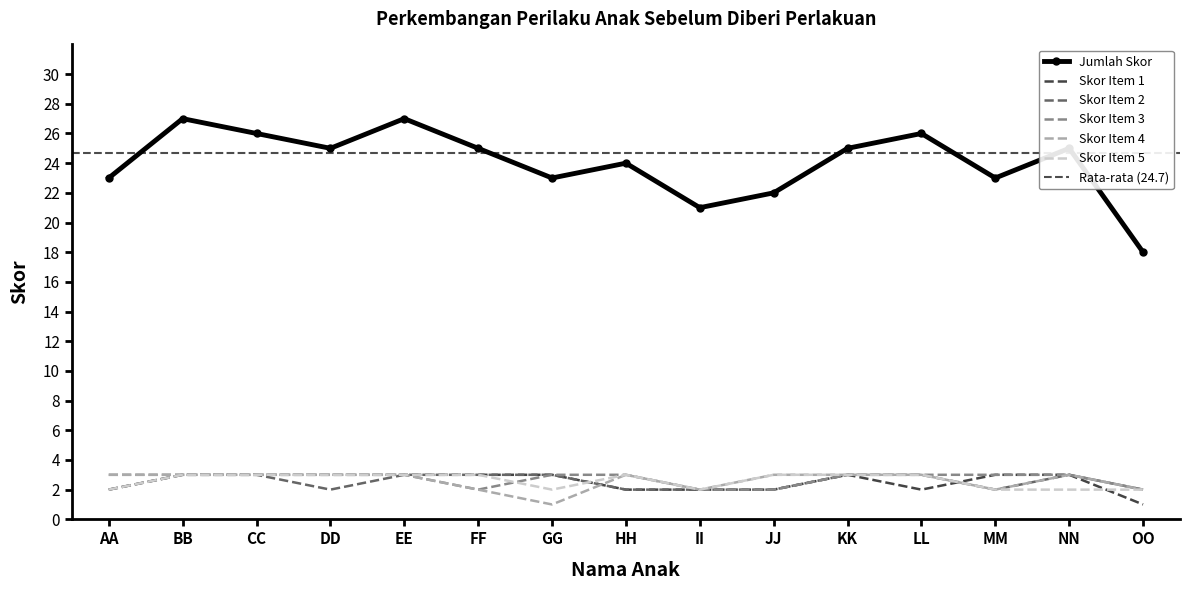

What is the difference between the maximum and minimum values in the Jumlah Skor series?

9